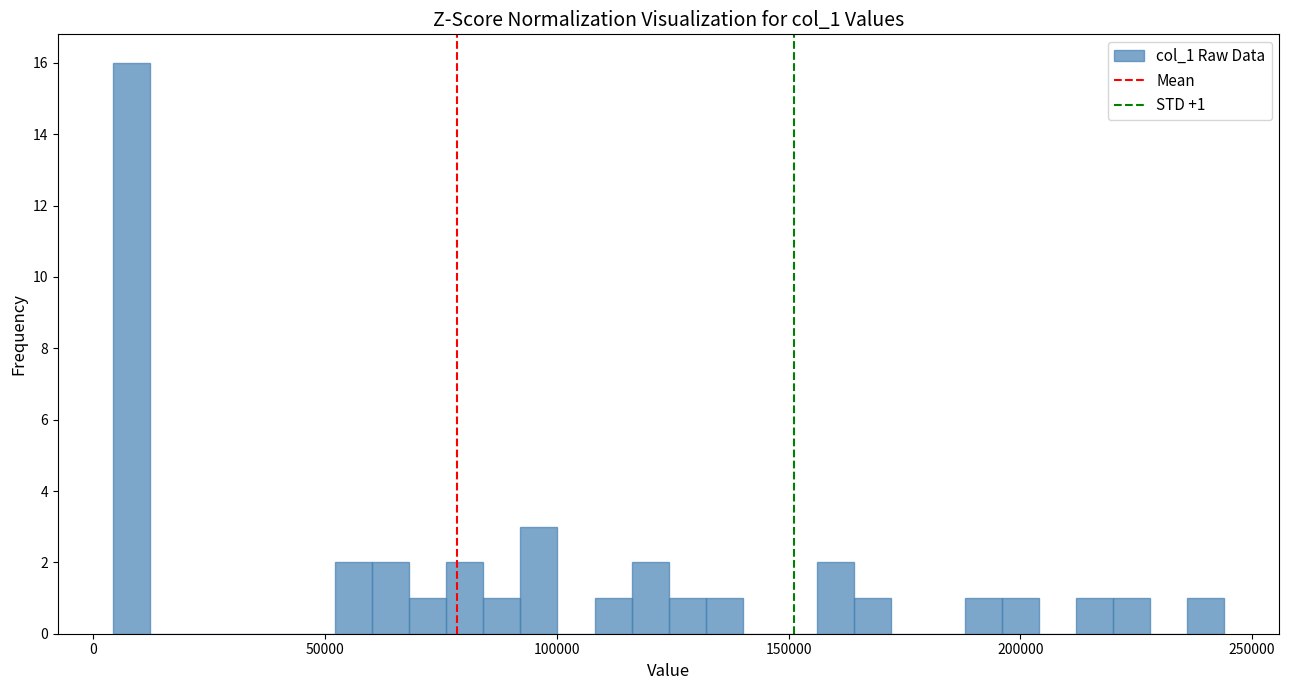

Around what value on the x-axis is the tallest bar? Give the approximate position of its centre, as read against the axis.

10000